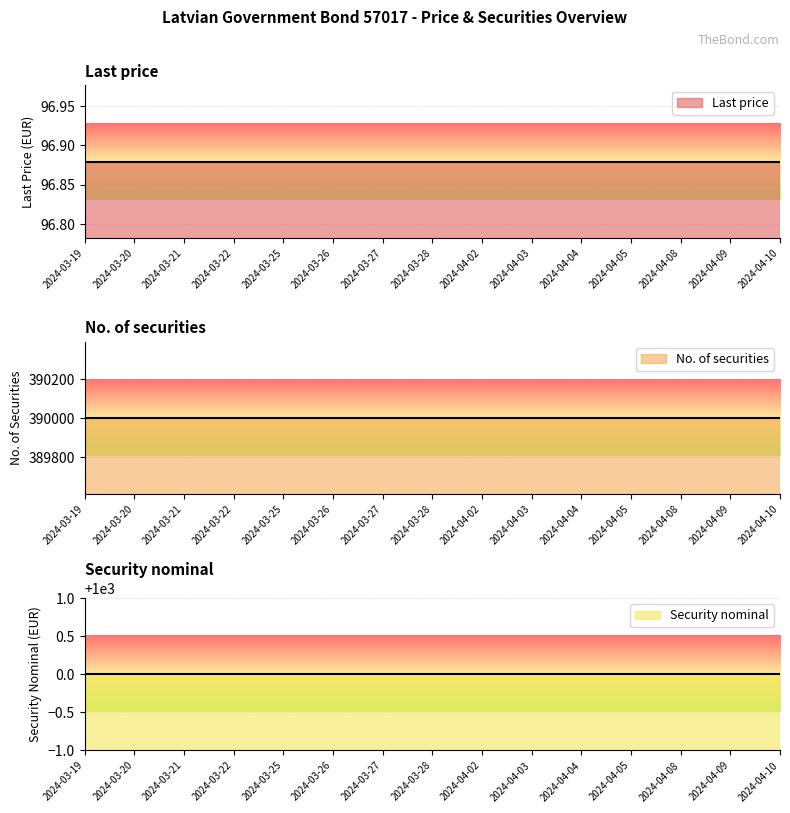

Reading right to left, extract all data points from this chart.

Last price: 96.9	96.9	96.9	96.9	96.9	96.9	96.9	96.9	96.9	96.9	96.9	96.9	96.9	96.9	96.9
No. of securities: 390001.0	390001.0	390001.0	390001.0	390001.0	390001.0	390001.0	390001.0	390001.0	390001.0	390001.0	390001.0	390001.0	390001.0	390001.0
Security nominal: 1000.0	1000.0	1000.0	1000.0	1000.0	1000.0	1000.0	1000.0	1000.0	1000.0	1000.0	1000.0	1000.0	1000.0	1000.0